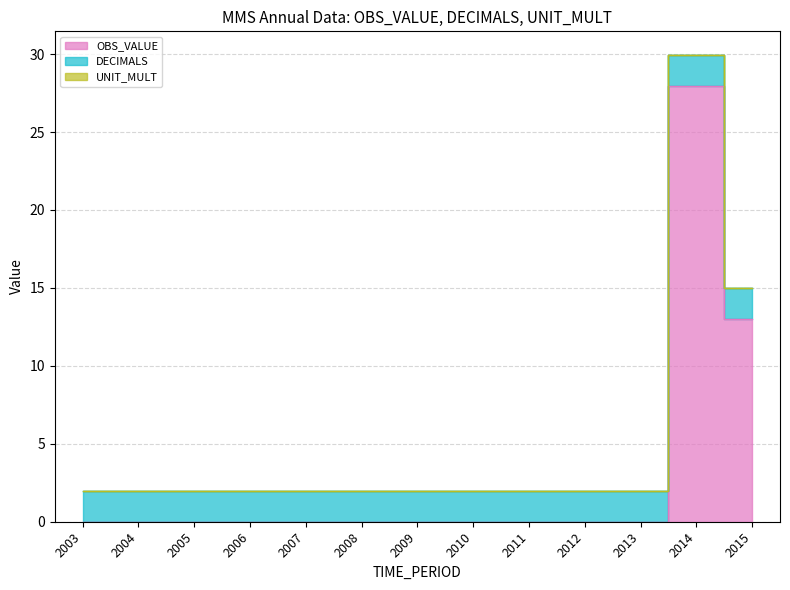

True or false: OBS_VALUE has more than 2 interior local peaks.

False